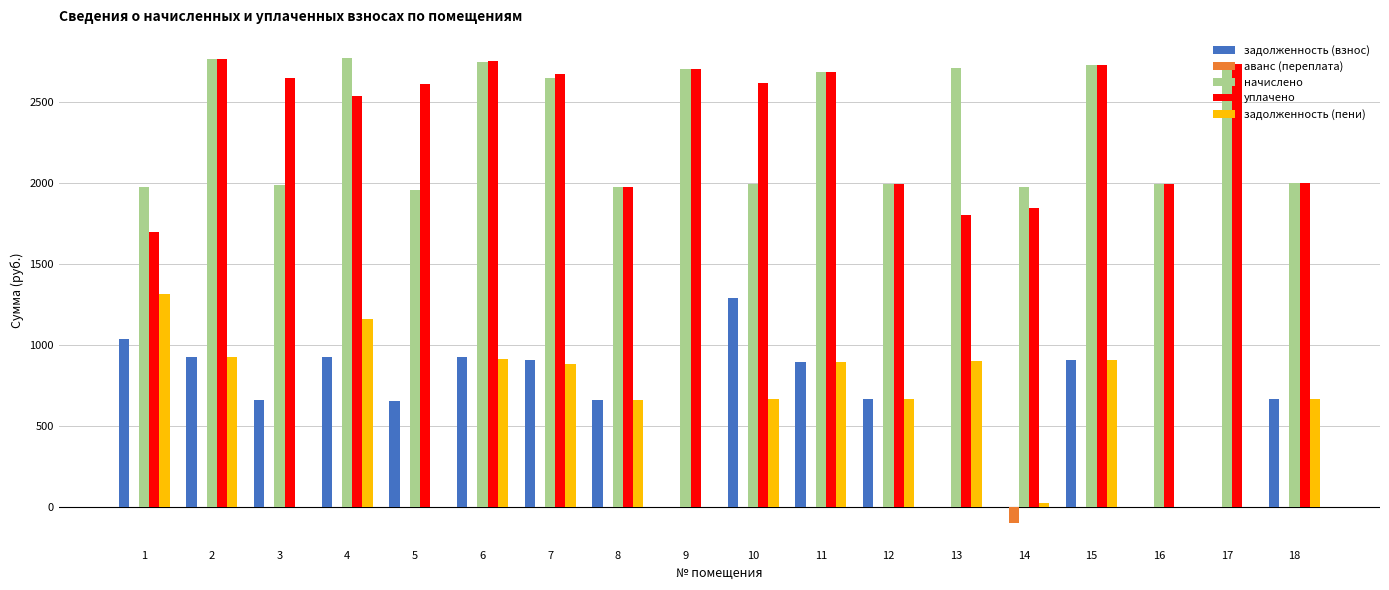

What is the sum of the задолженность (пени) values at 6 and 1?

2230.4